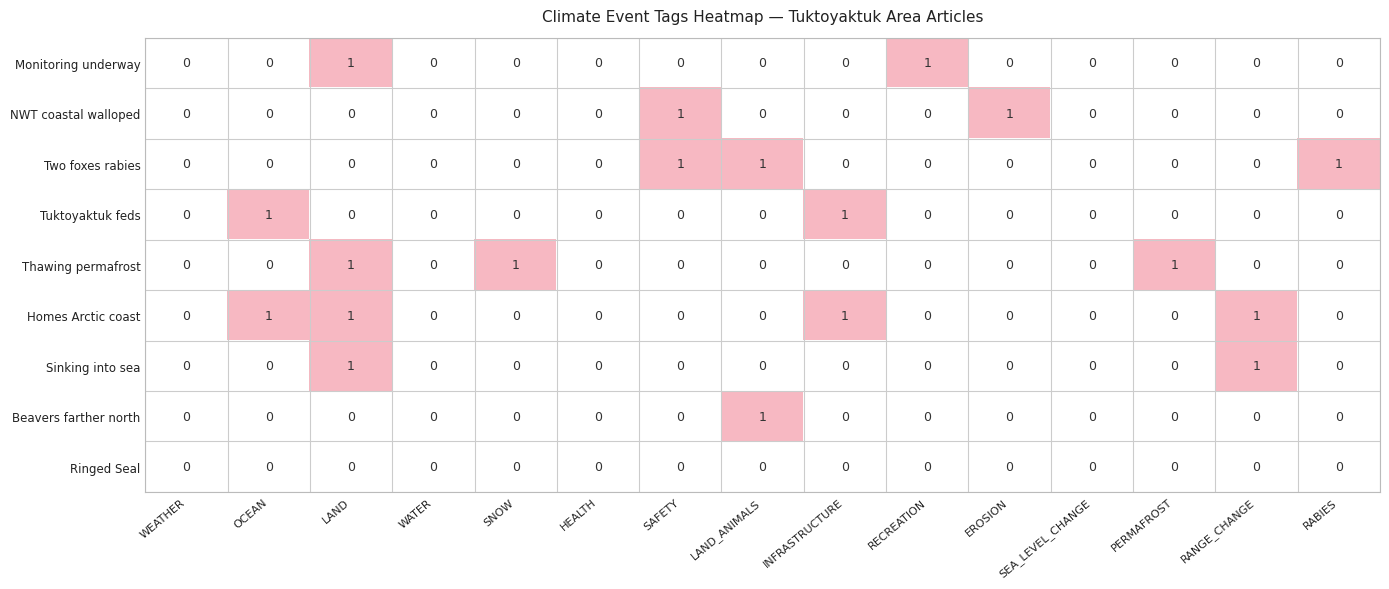

At which category is the sum across all series the highest?

LAND